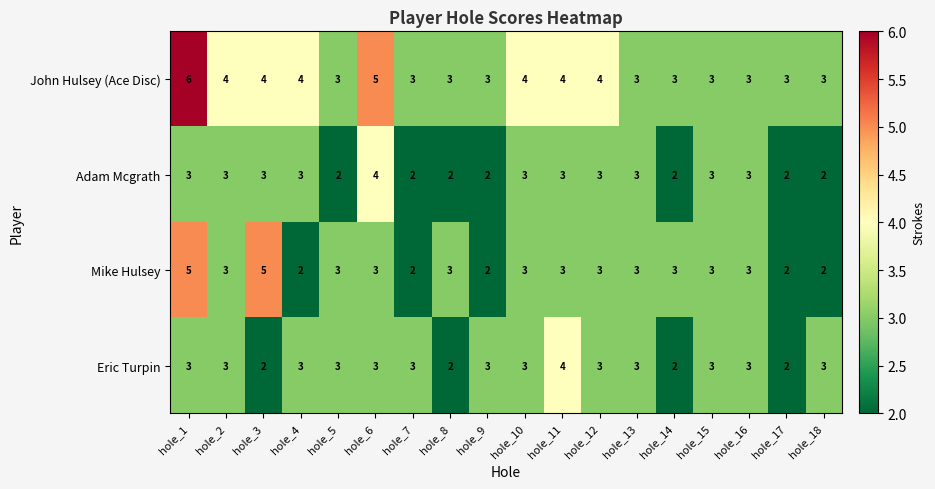

What is the sum of the Mike Hulsey values at hole_1 and hole_16?

8